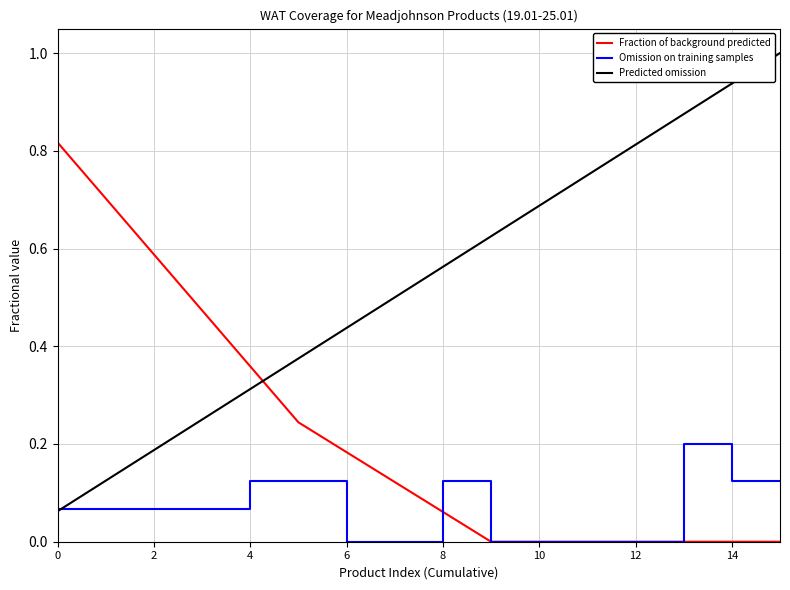

Which series has the widest spread of values?

Predicted omission